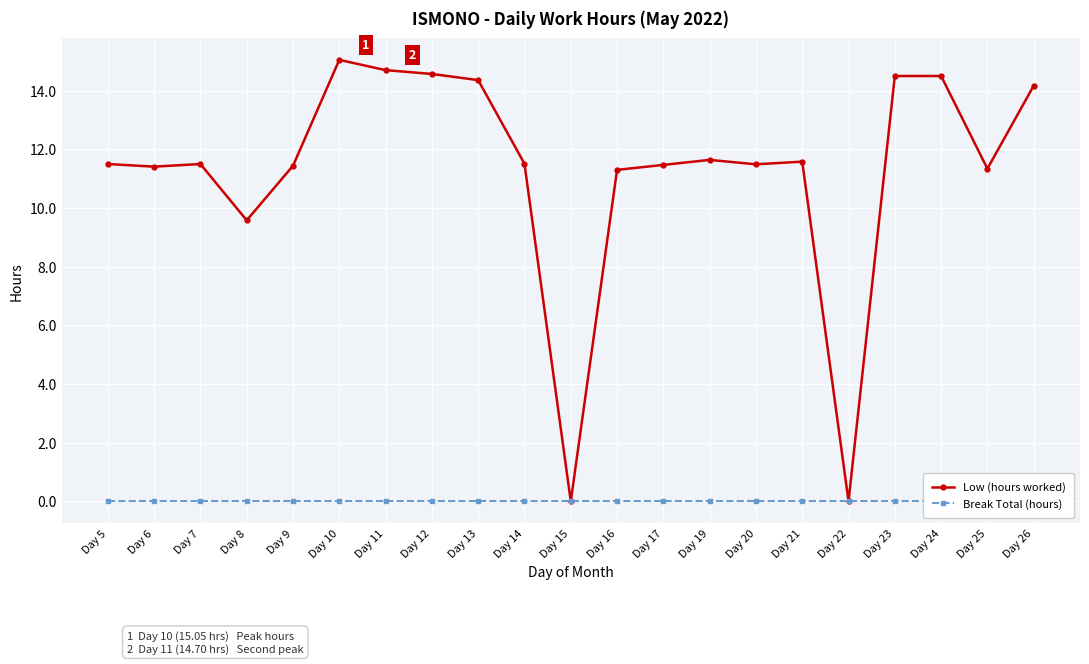

What is the value of the Low (hours worked) point at the 4th from the left?

9.6